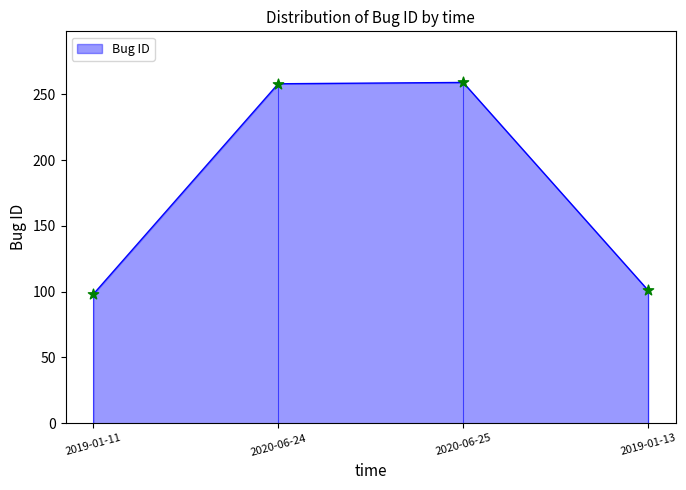

Which has a higher value, 2020-06-25 or 2020-06-24?

2020-06-25